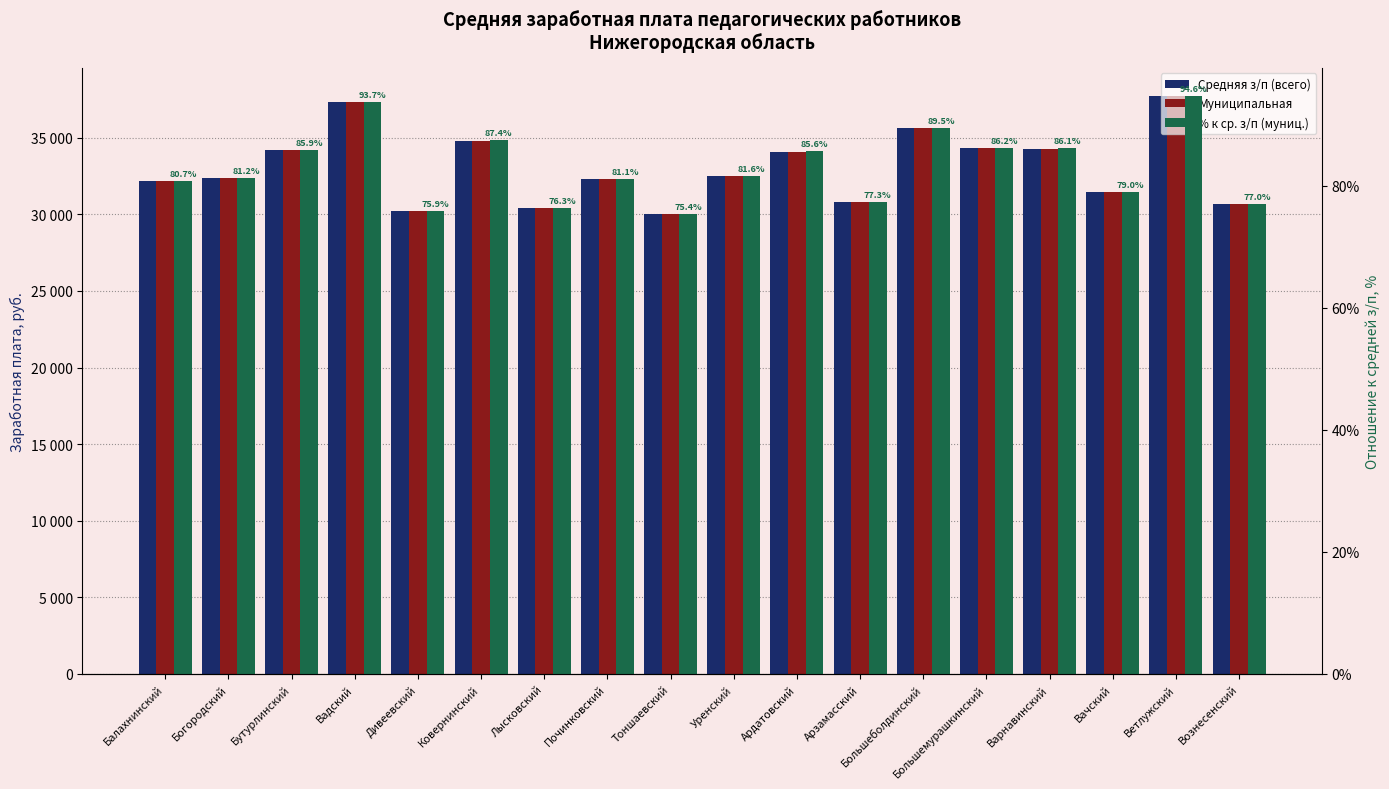

Is the value of Муниципальная at Большеболдинский greater than the value of Средняя з/п (всего) at Большемурашкинский?

Yes